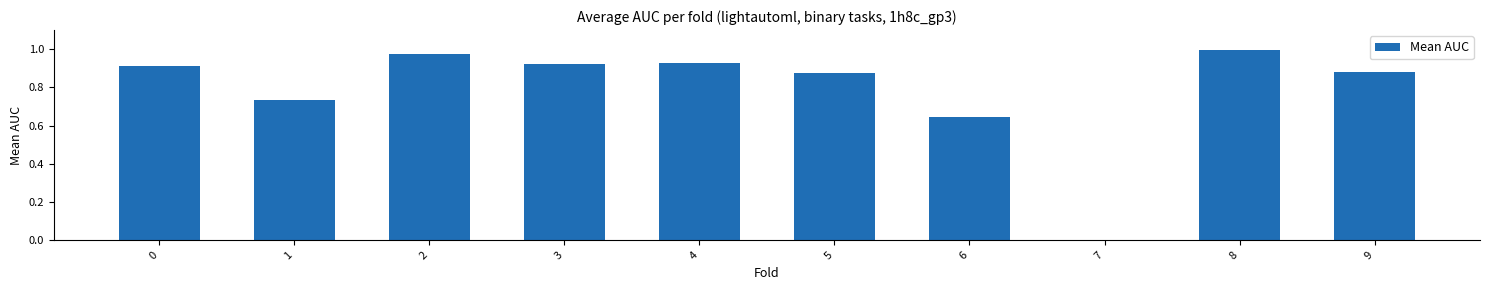

True or false: the data shows 1.0 at 2.

True